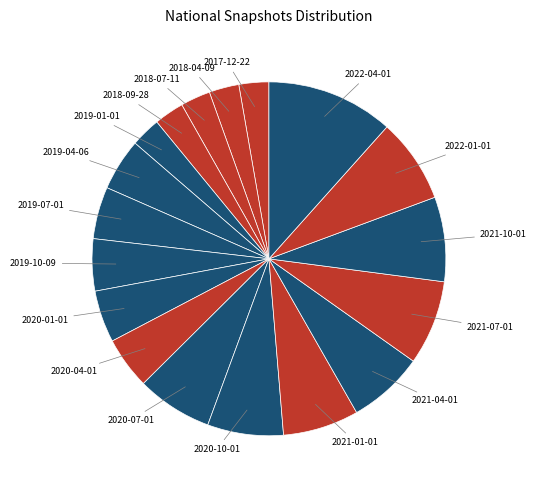

How many slices are in this pie chart?

18